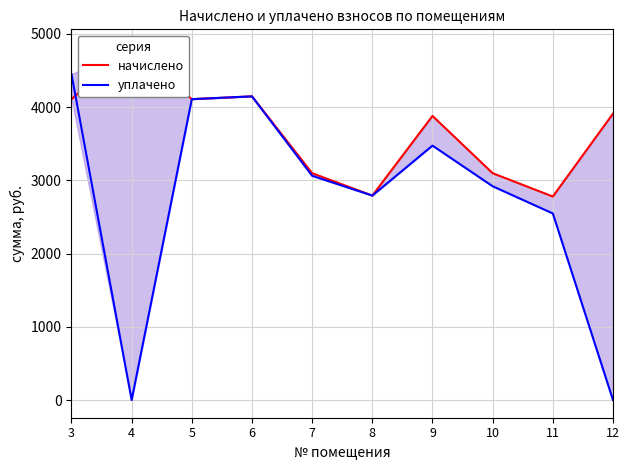

How many series are shown in this chart?

2